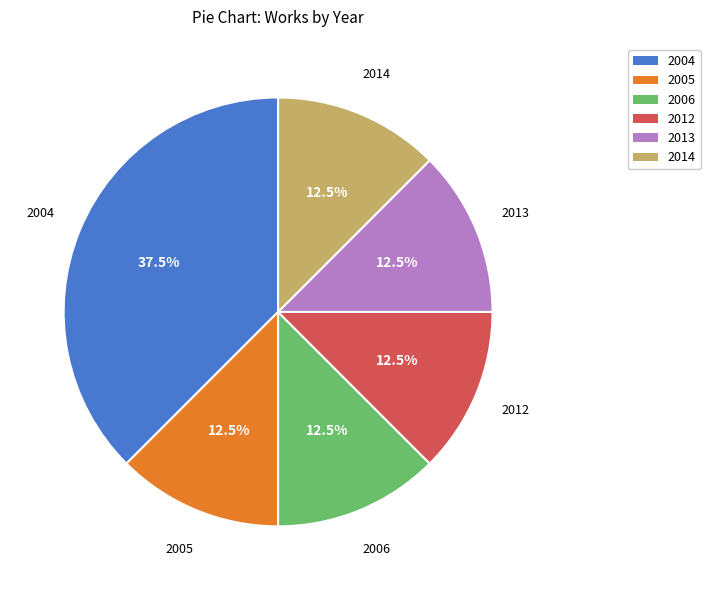

Approximately how many times larger is the value at 2013 compared to 2012?

1.0